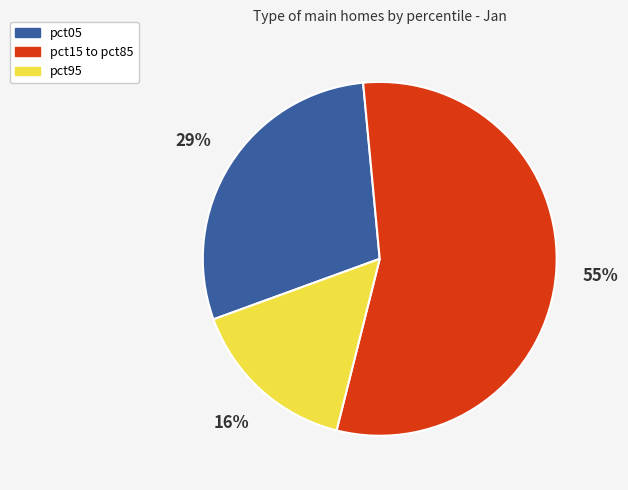

To the nearest percent, what percentage of the pie is pct95?

16%